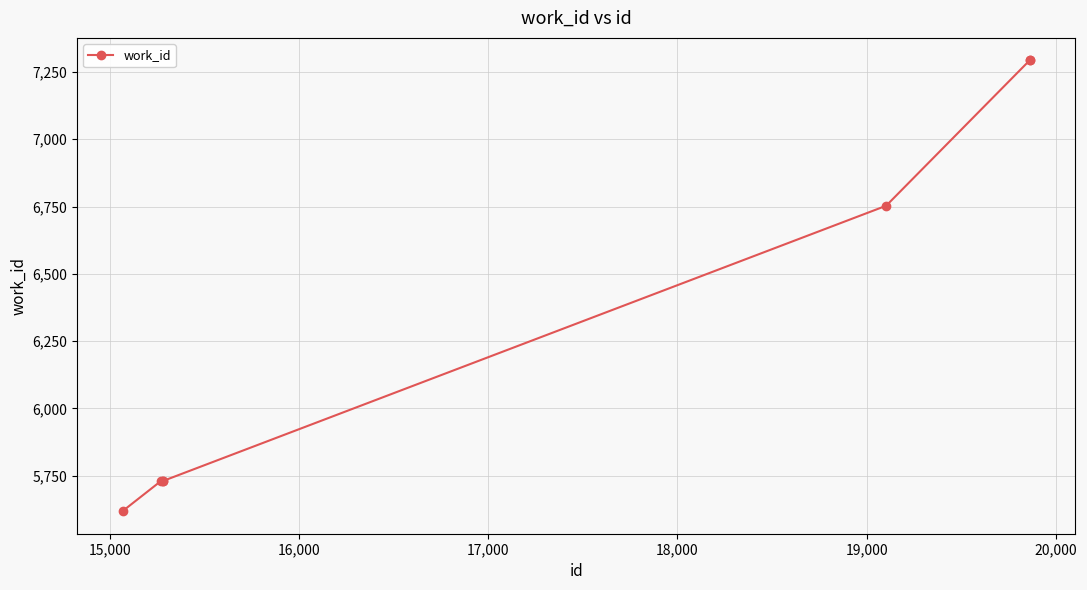

What is the value of the 2nd point from the left?

5730